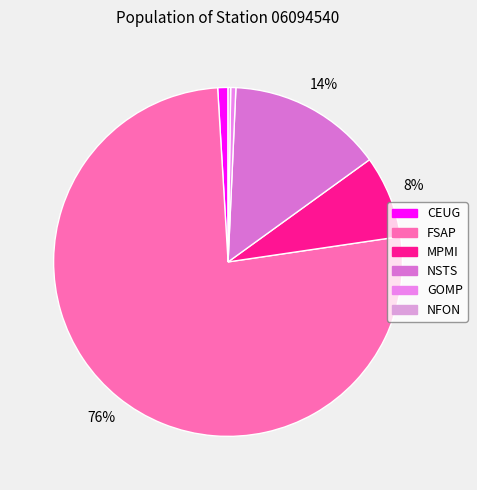

Is it true that CEUG is 11% of the pie?

False